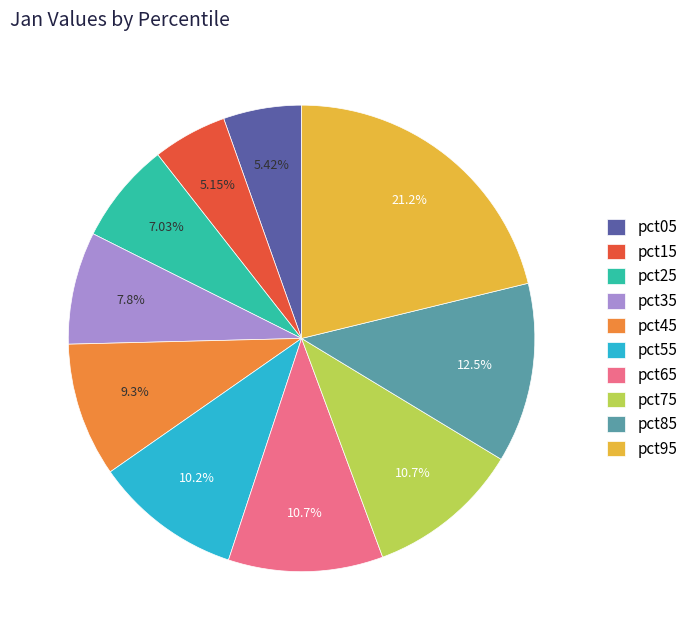

Is the sum of pct05 and pct55 greater than half?

No